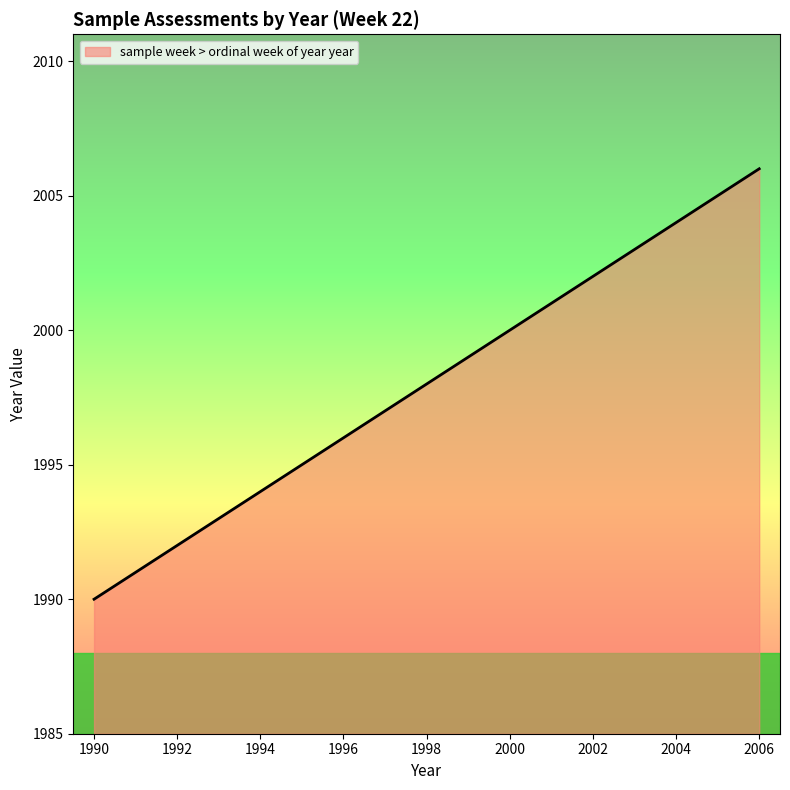

What is the smallest value displayed?

1990